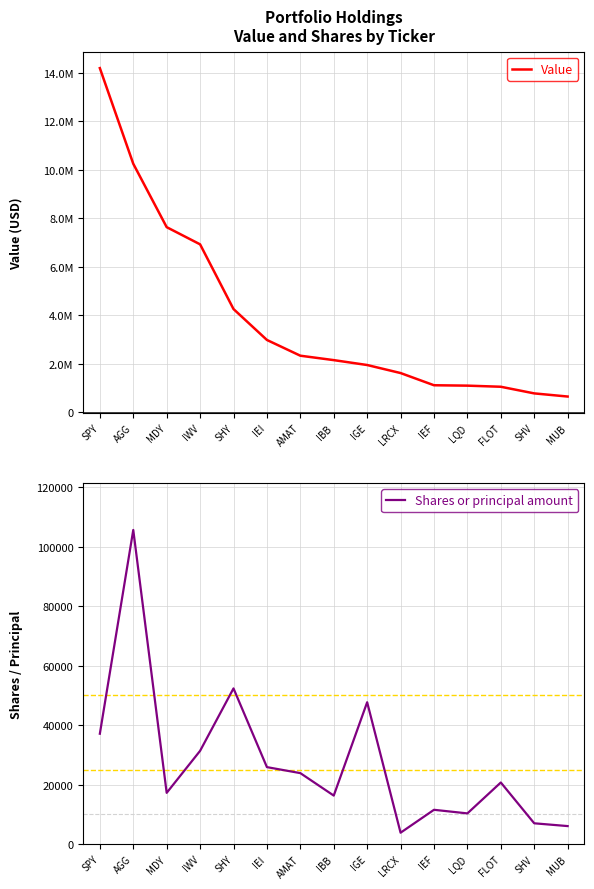

True or false: Value and Shares or principal amount cross at least once.

False